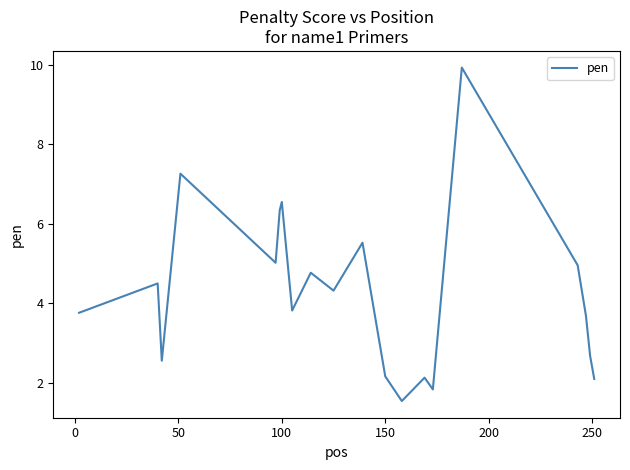

What is the smallest value displayed?

1.5